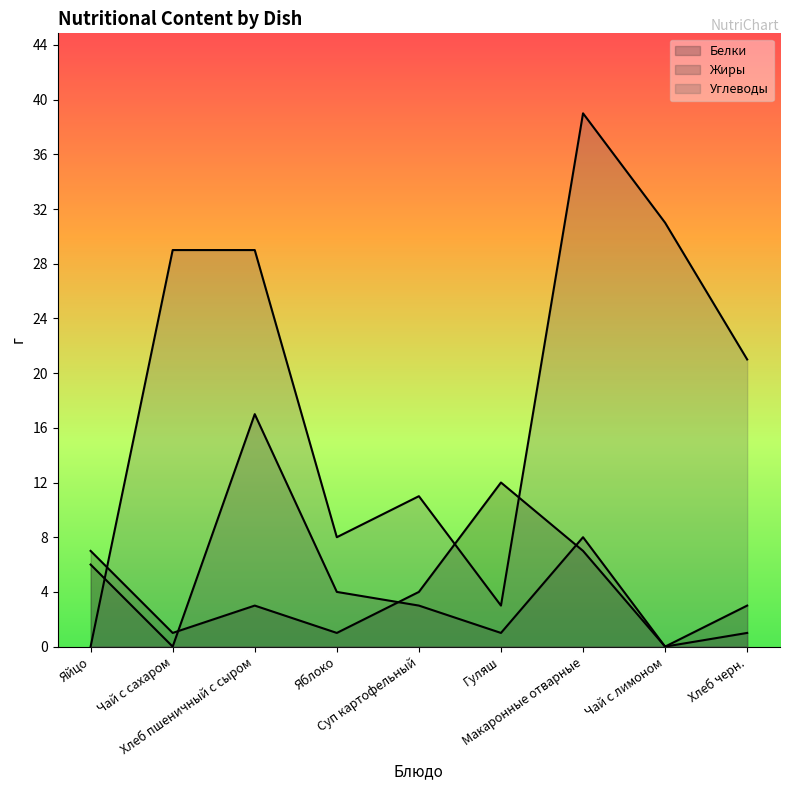

True or false: Углеводы has a value of 9 at Чай с сахаром.

False